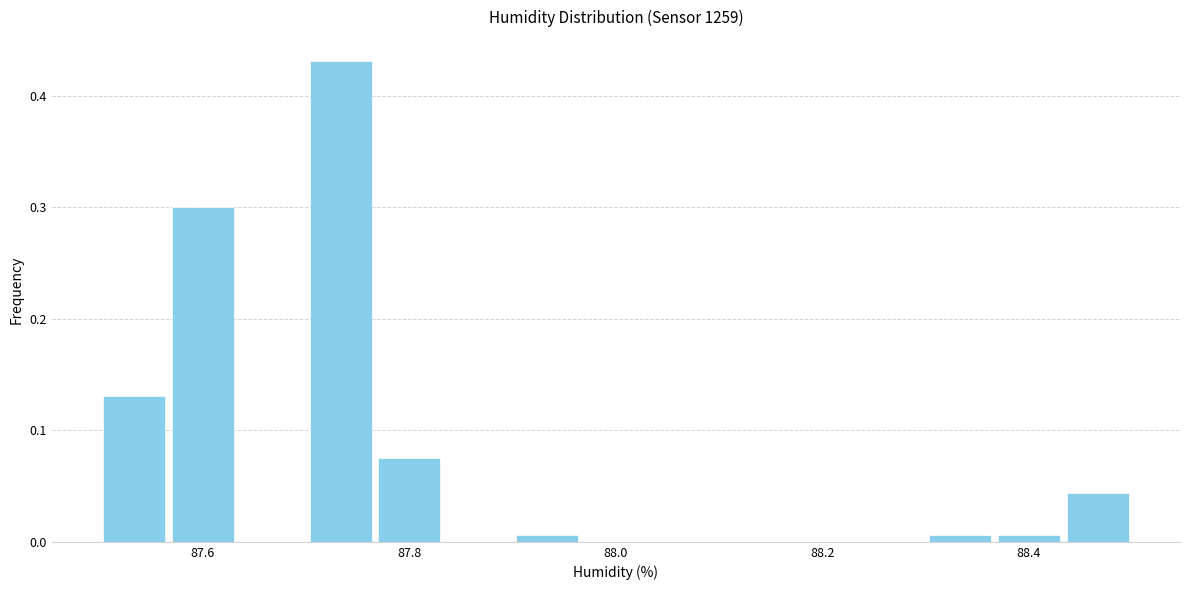

Around what value on the x-axis is the tallest bar? Give the approximate position of its centre, as read against the axis.

87.74